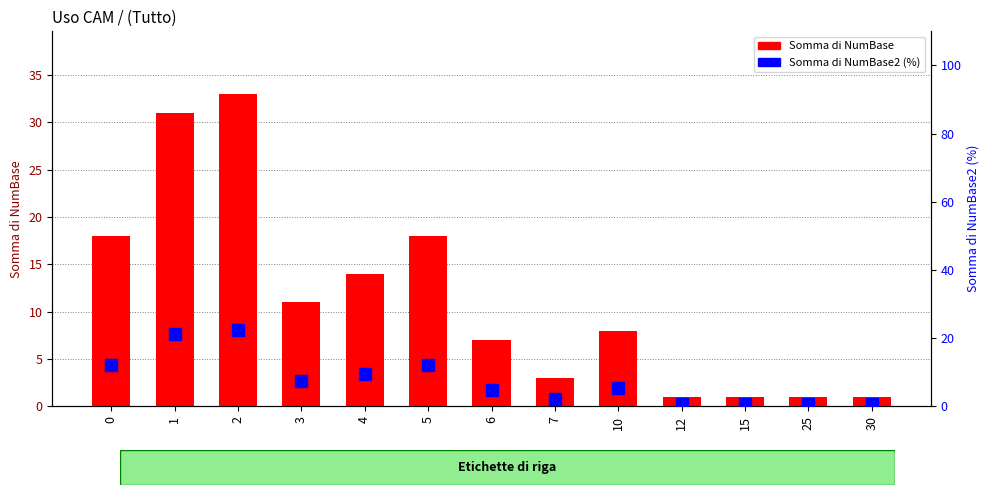

What is the sum of all Somma di NumBase2 (%) values?

100.0